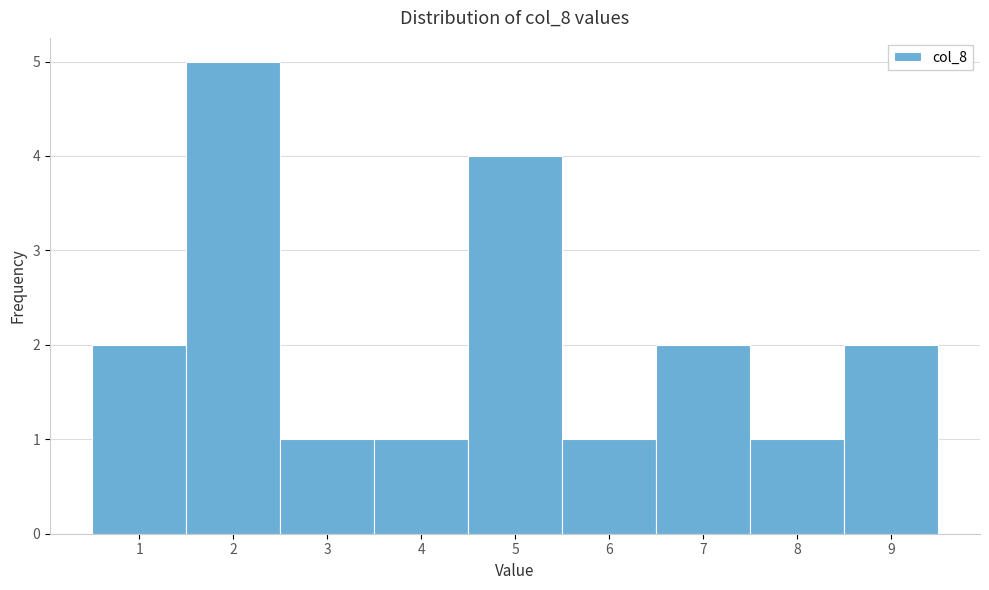

Reading left to right, transcribe this chart: for each bar, give the range it covers on the x-axis and its height. The values are not printed on the chart, so give them approximately, as read against the axis.

0.5 to 1.5: 2
1.5 to 2.5: 5
2.5 to 3.5: 1
3.5 to 4.5: 1
4.5 to 5.5: 4
5.5 to 6.5: 1
6.5 to 7.5: 2
7.5 to 8.5: 1
8.5 to 9.5: 2